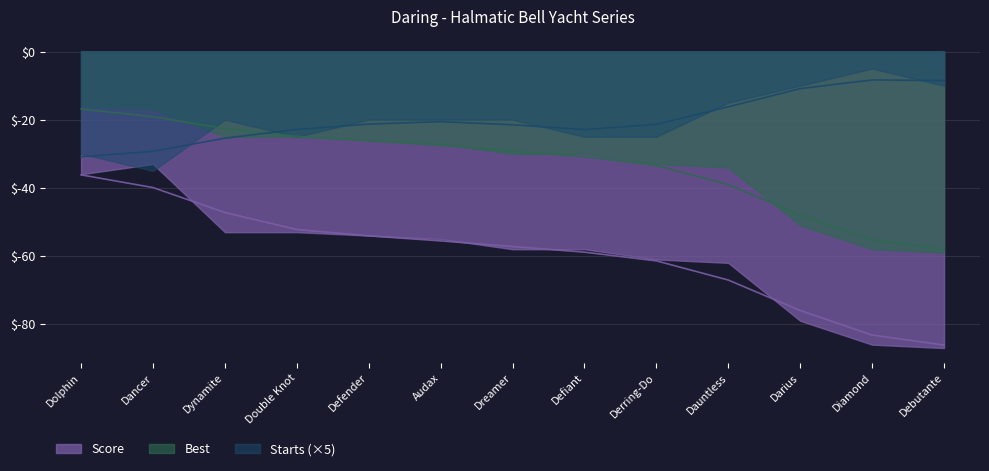

What is the approximate value of Best at Dynamite?

-22.6